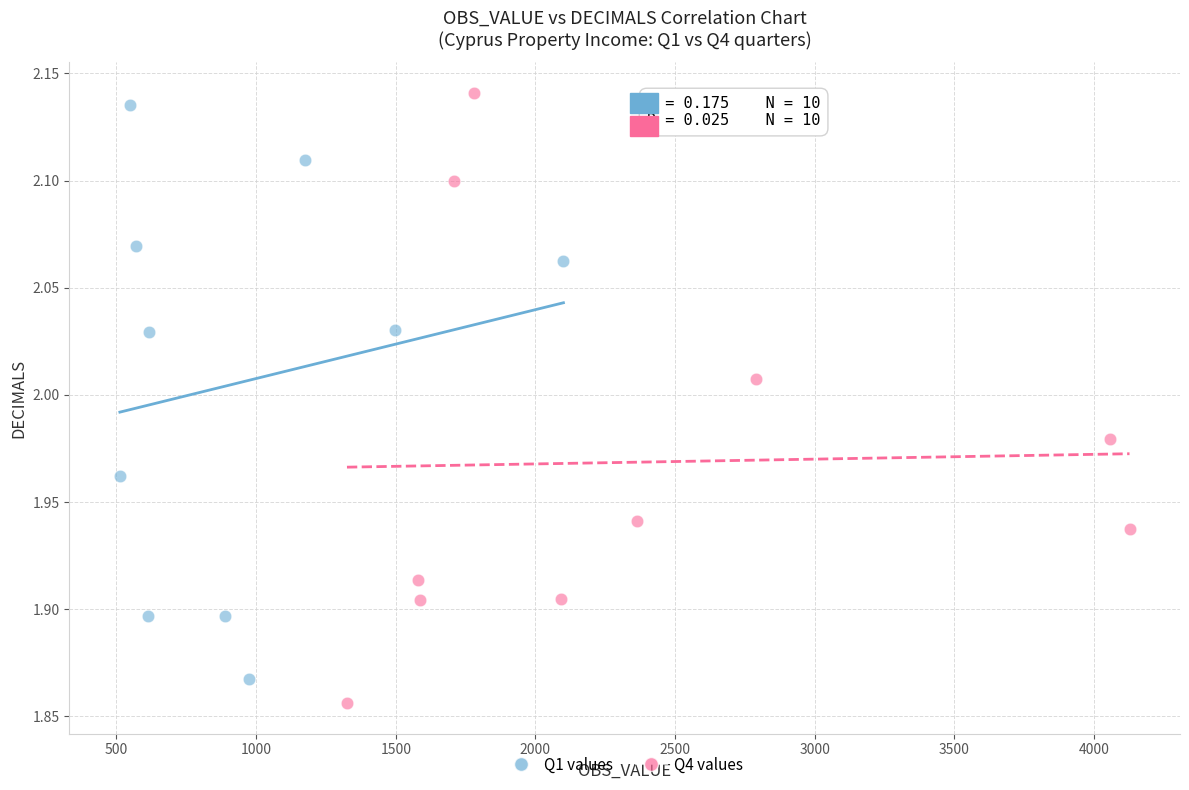

What are all the series names shown in the legend?

Q1 values, Q4 values